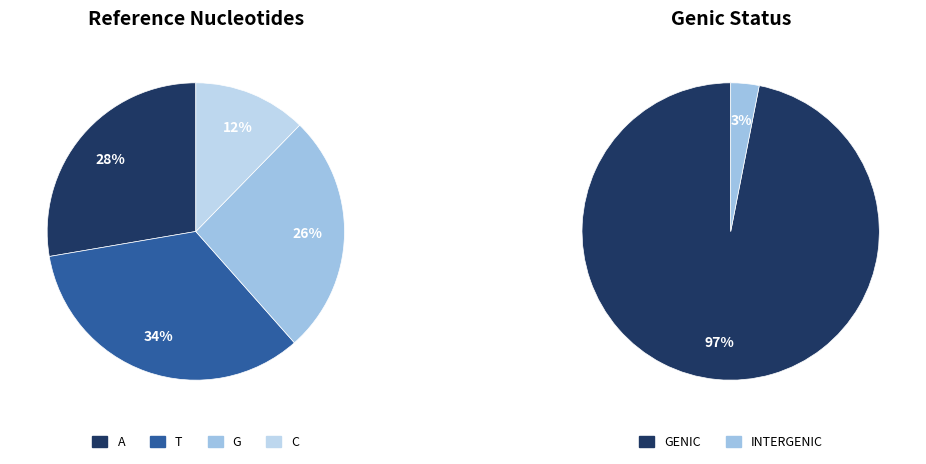

To the nearest percent, what portion does A represent?

28%